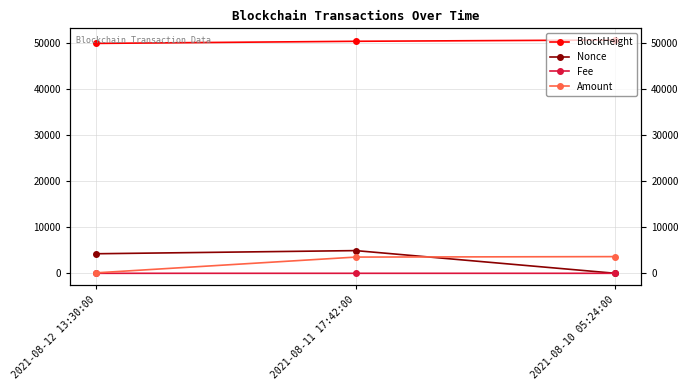

What is the label of the 2nd point from the left?

2021-08-11 17:42:00